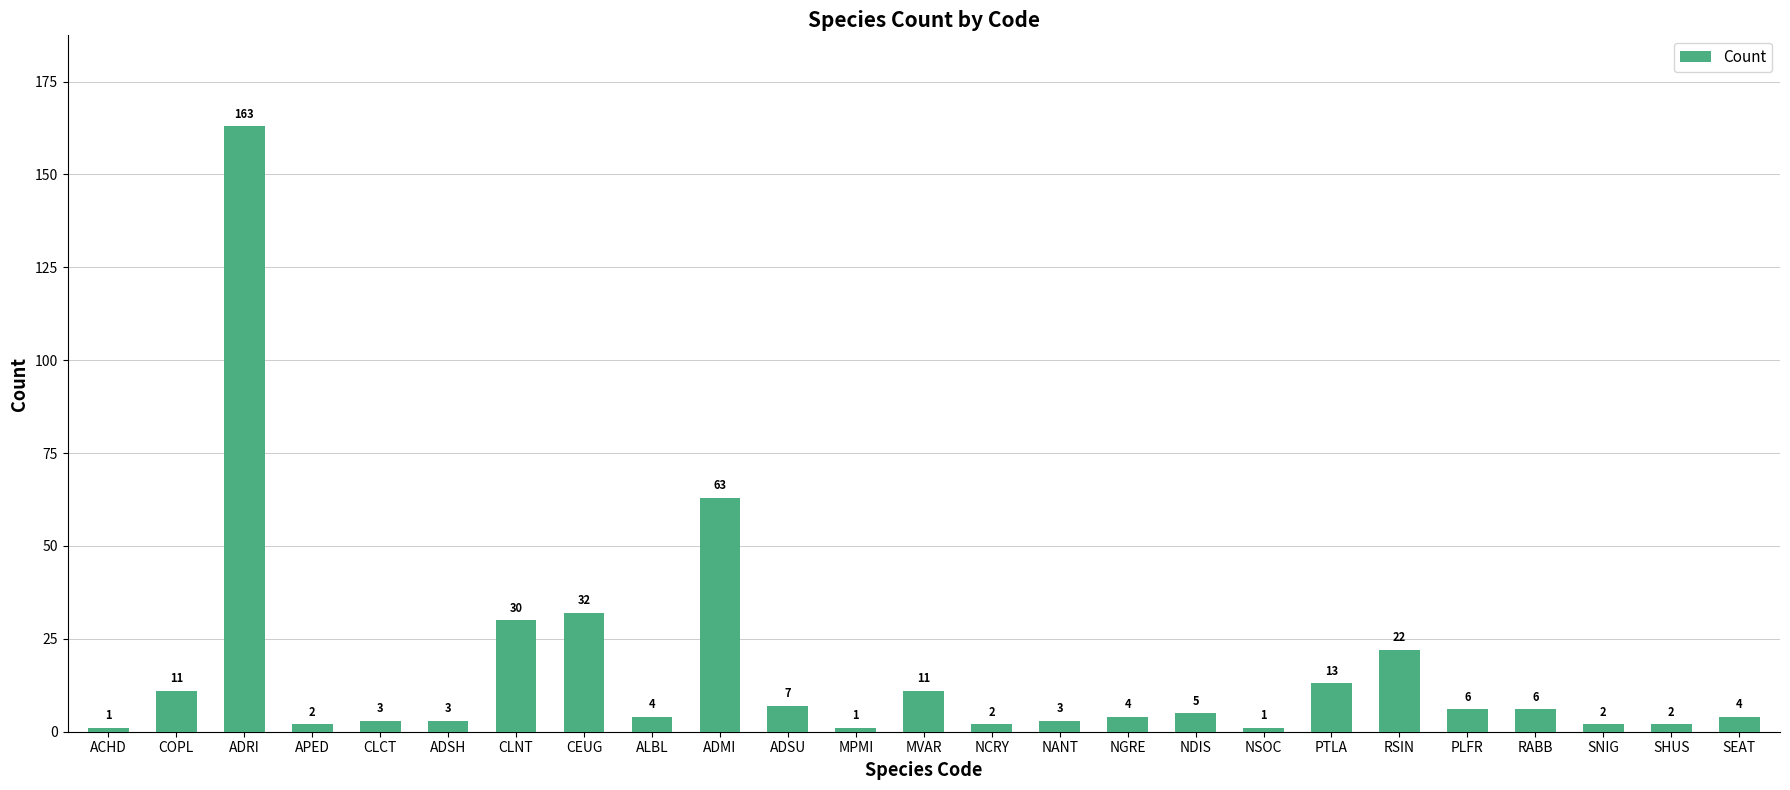

Are the bars grouped side by side (vs. stacked)?

No